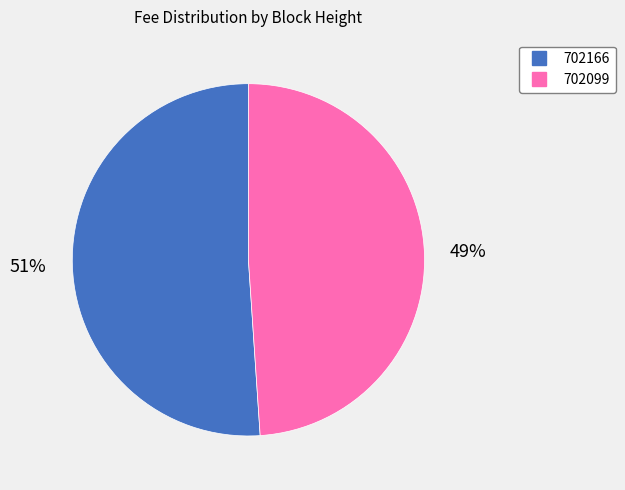

Do 702099 and 702166 together represent more than half of the pie?

Yes